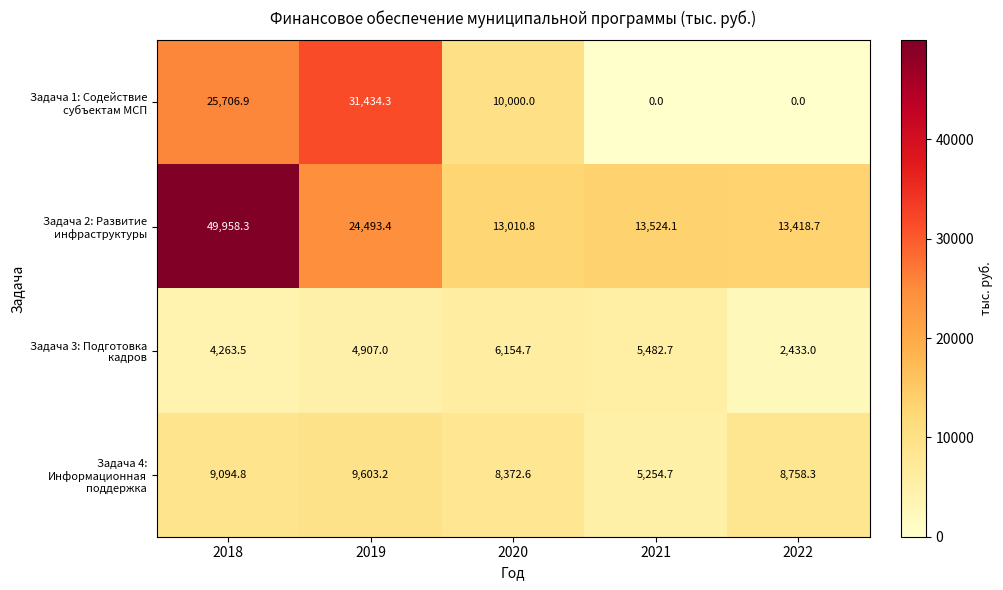

The value of Задача 3: Подготовка кадров at 2018 is 4263.5. True or false?

True